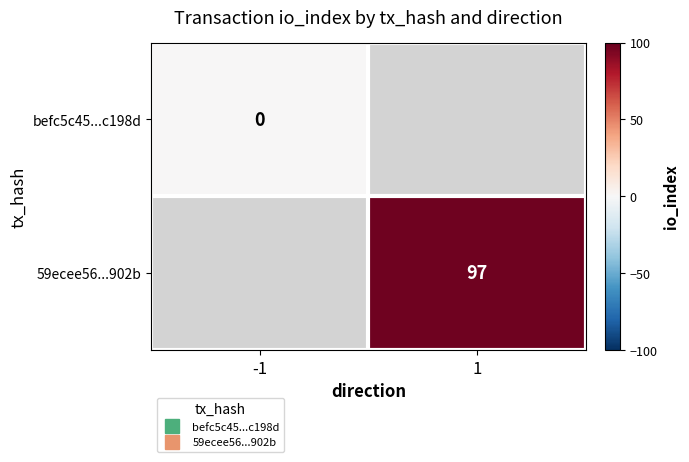

How many series are shown in this chart?

2